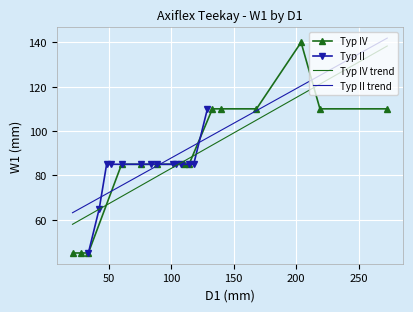

What is the value of the Typ IV point at the 11th from the left?

110